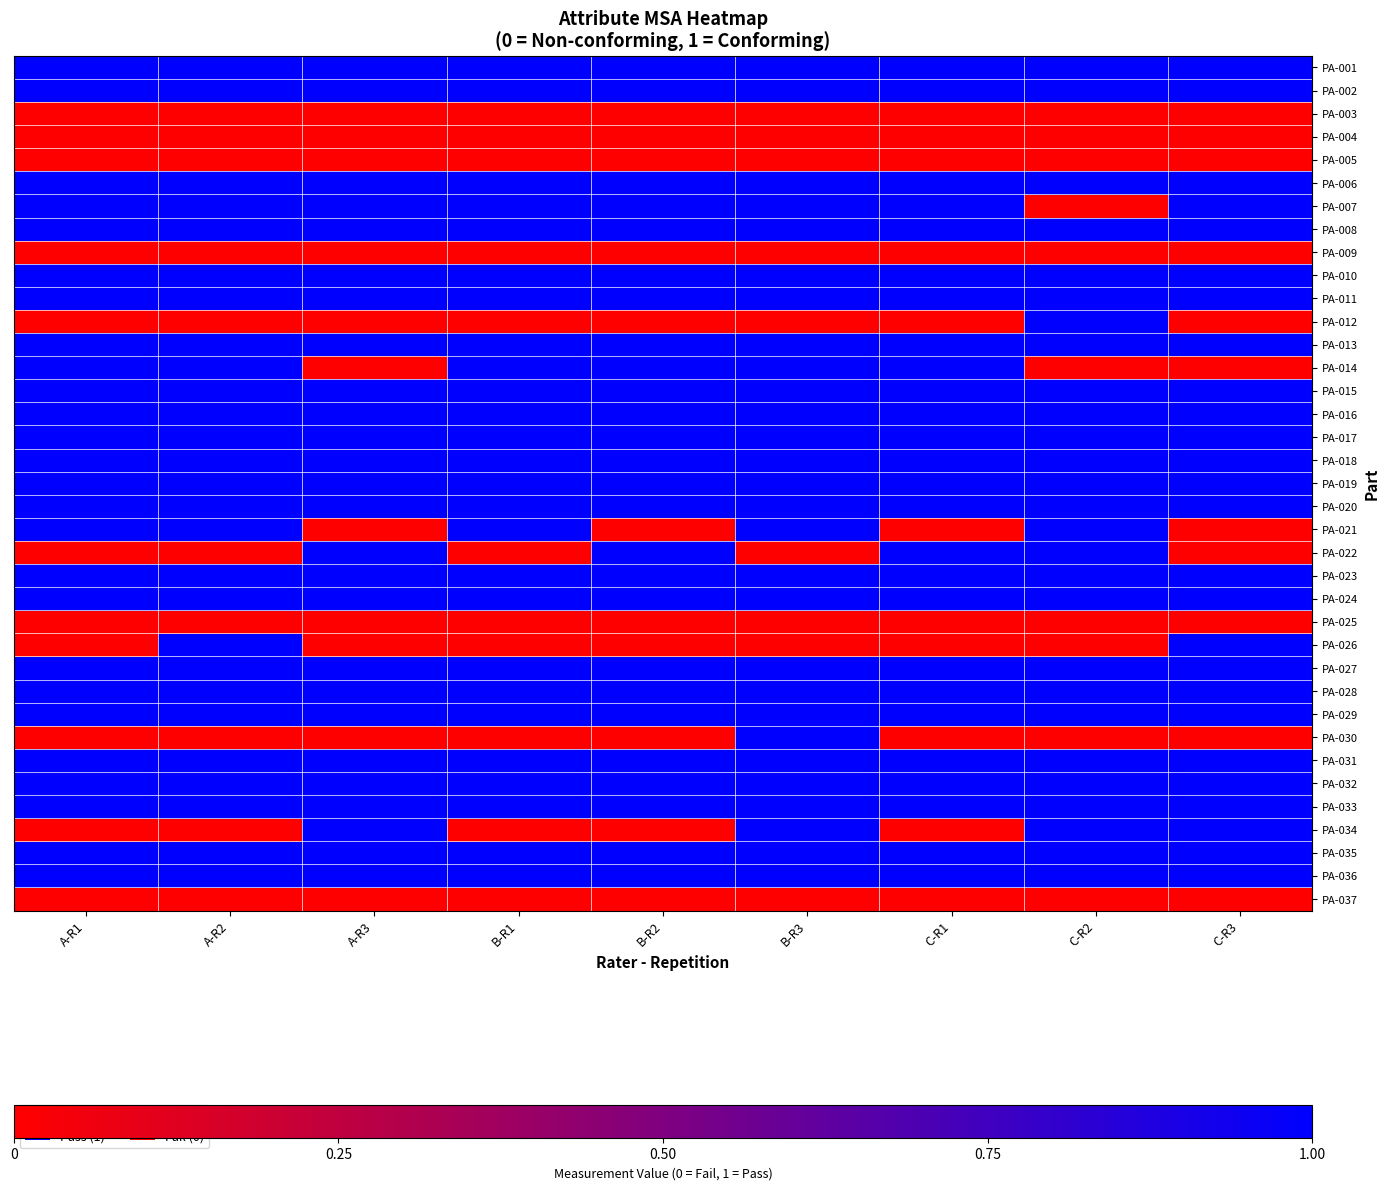

Count the number of data series in this chart.

37